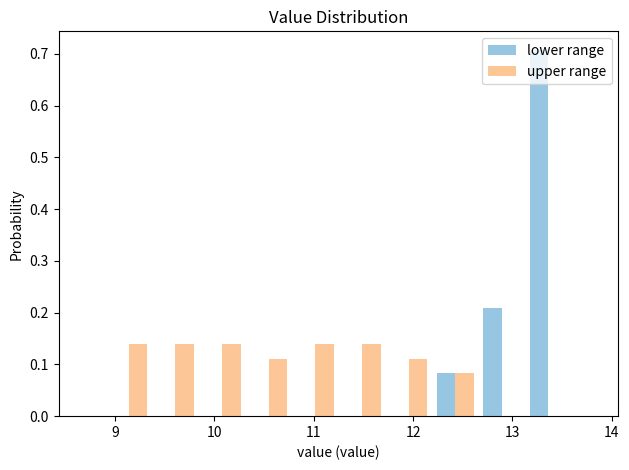

In the lower range series, which range on the x-axis has the tallest bar?

13.13 to 13.60